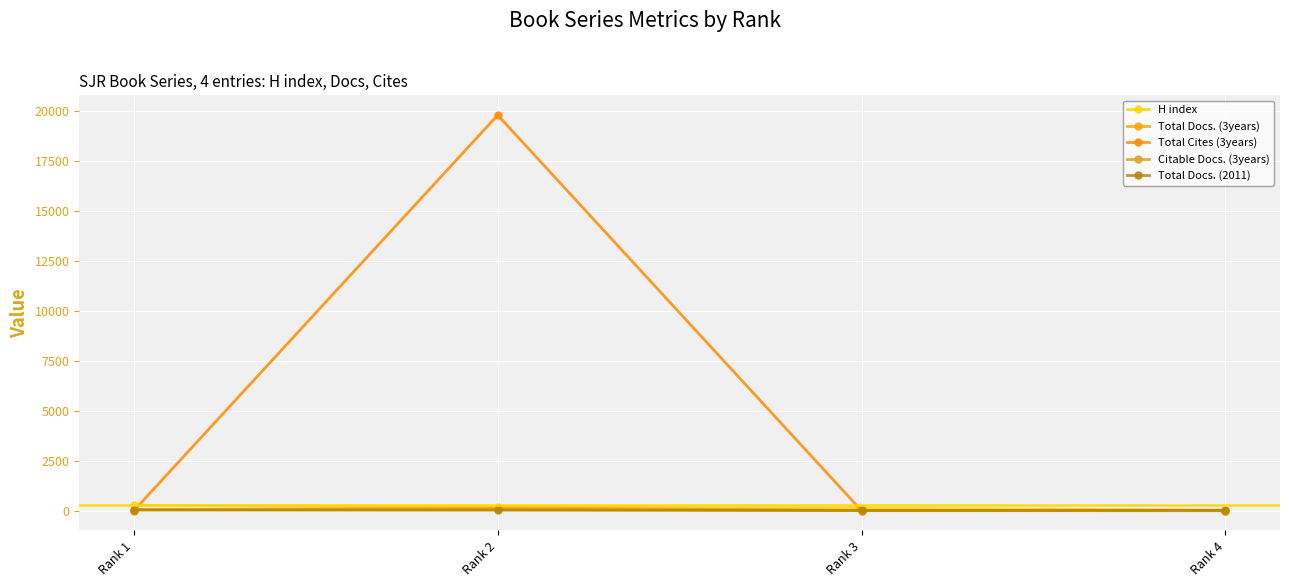

Which category has the highest value across all series?

Rank 2